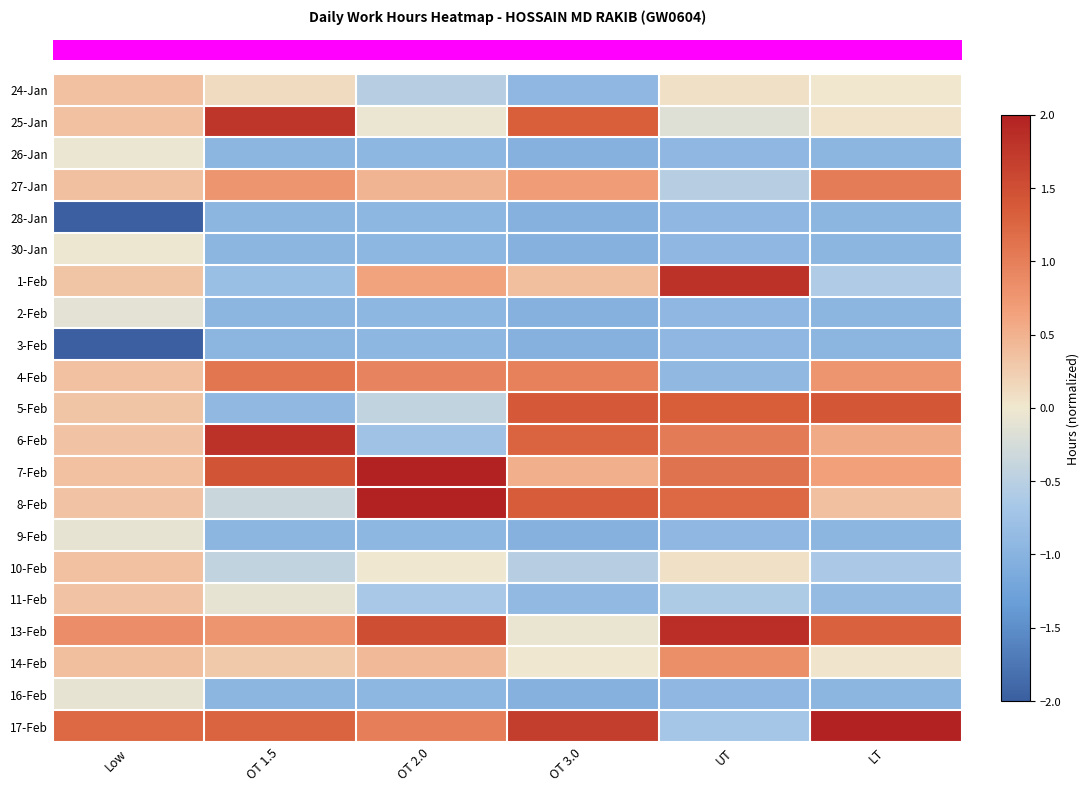

Between OT 3.0 and OT 2.0, which is larger?

OT 2.0